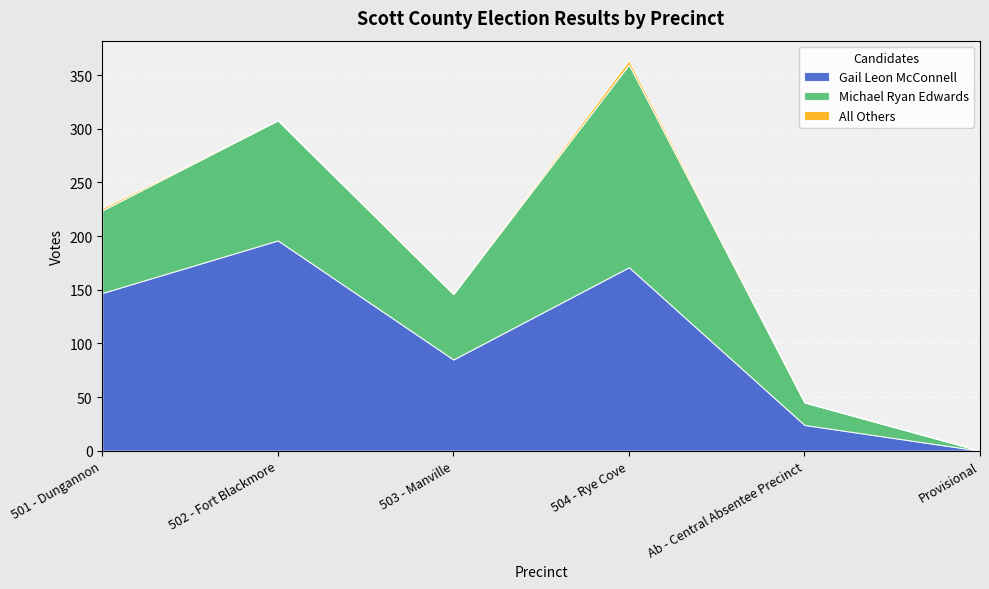

True or false: Michael Ryan Edwards and All Others intersect in this chart.

False